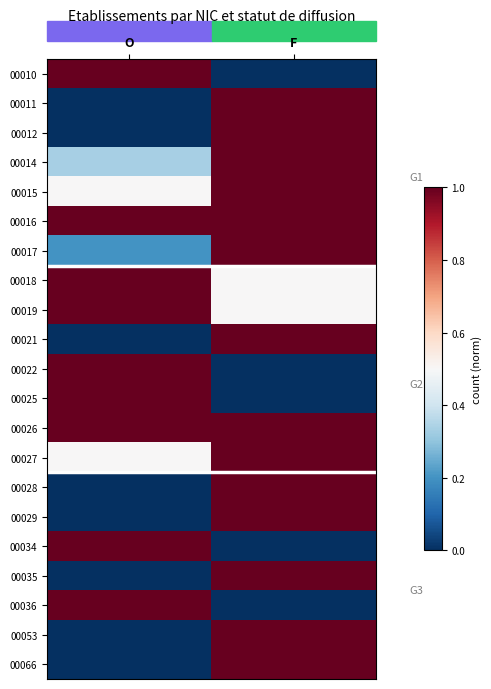

Reading right to left, list all the values displayed in this chart.

00010: F=0.0	O=1.0
00011: F=1.0	O=0.0
00012: F=1.0	O=0.0
00014: F=1.0	O=0.3
00015: F=1.0	O=0.5
00016: F=1.0	O=1.0
00017: F=1.0	O=0.2
00018: F=0.5	O=1.0
00019: F=0.5	O=1.0
00021: F=1.0	O=0.0
00022: F=0.0	O=1.0
00025: F=0.0	O=1.0
00026: F=1.0	O=1.0
00027: F=1.0	O=0.5
00028: F=1.0	O=0.0
00029: F=1.0	O=0.0
00034: F=0.0	O=1.0
00035: F=1.0	O=0.0
00036: F=0.0	O=1.0
00053: F=1.0	O=0.0
00066: F=1.0	O=0.0